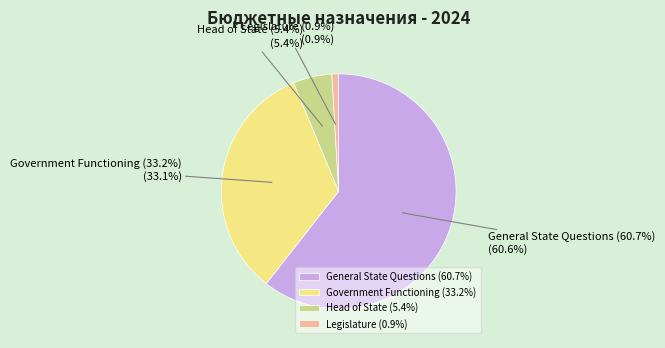

Rank the categories by value from highest to lowest.

ОБЩЕГОСУДАРСТВЕННЫЕ ВОПРОСЫ, Функционирование Правительства, Функционирование высшего должностного, Функционирование законодательных